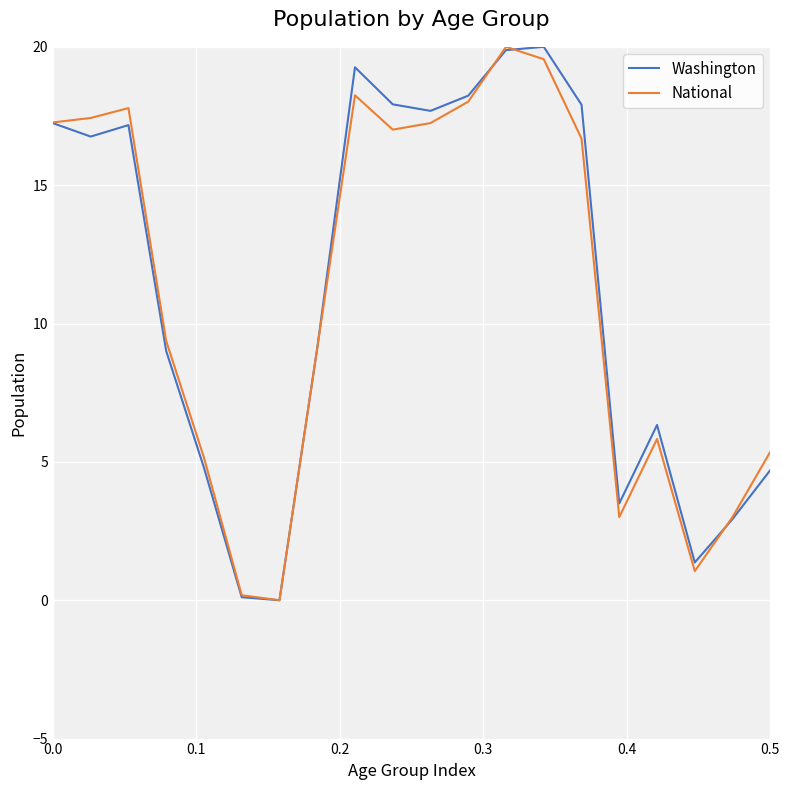

What is the highest value of the Washington series?

20.0